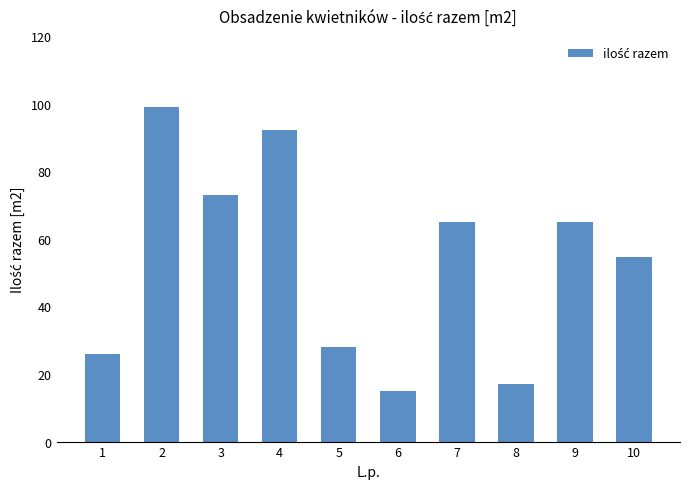

What is the approximate value at 5?

28.0